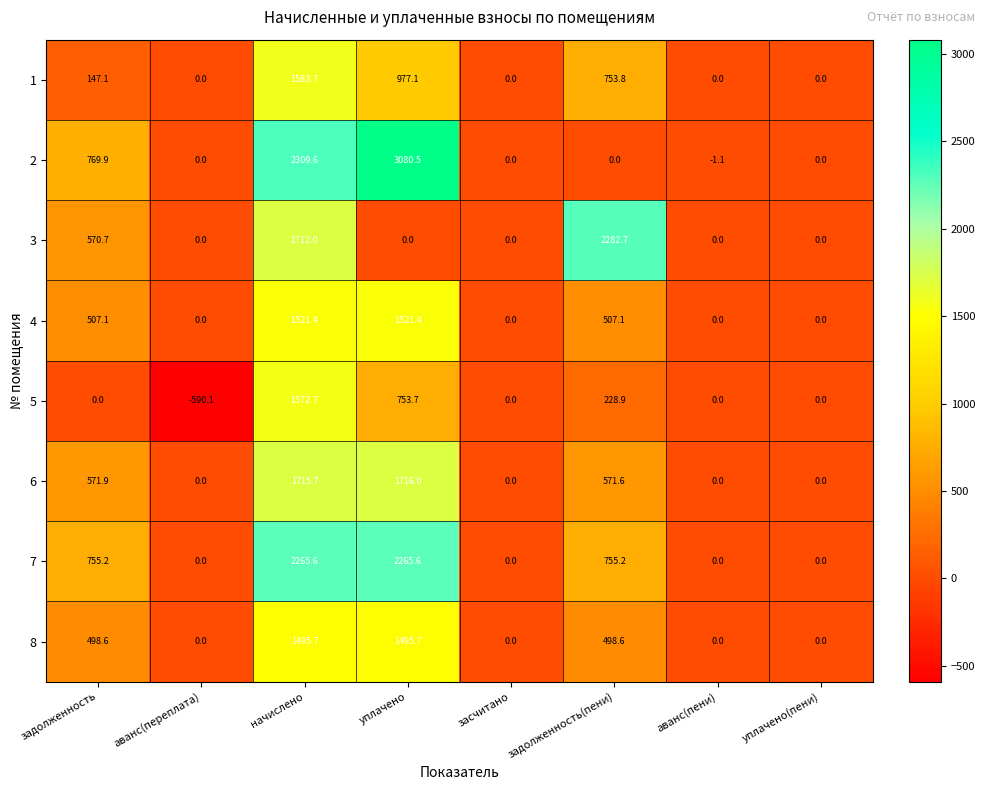

The value of 4 at задолженность(пени) is 152.3. True or false?

False